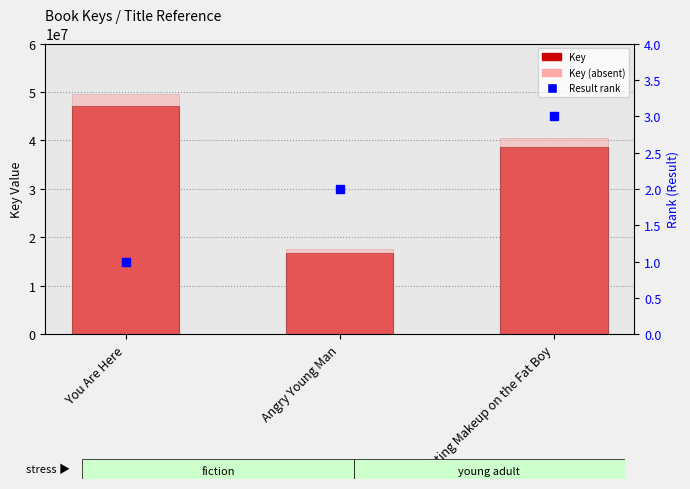

Does the chart contain stacked bars?

No